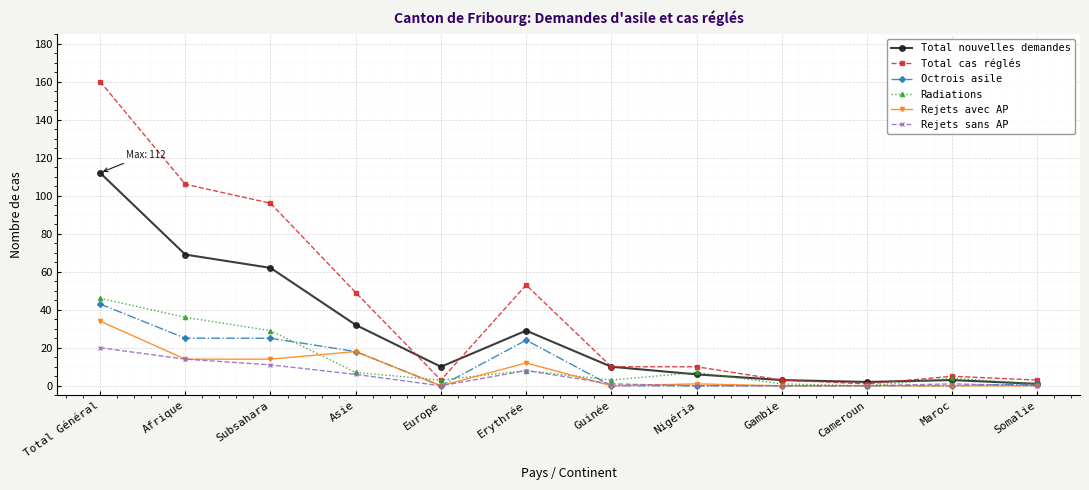

Does the chart have visible grid lines?

Yes